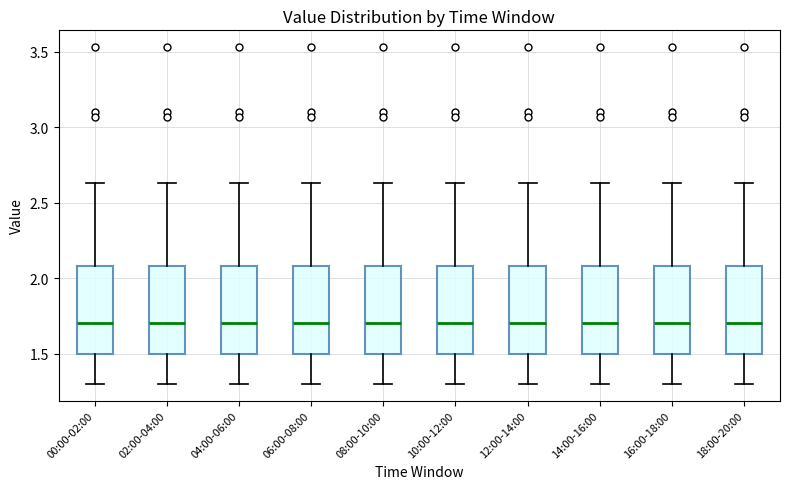

Reading left to right, transcribe this box plot: for each box, give where its median line is, the range the box spans, and where its two whiskers end, as read against the y-axis. The values are not printed on the chart, so give them approximately, as read against the axis.

00:00-02:00: median 1.70, box 1.50 to 2.10, whiskers 1.30 to 2.65
02:00-04:00: median 1.70, box 1.50 to 2.10, whiskers 1.30 to 2.65
04:00-06:00: median 1.70, box 1.50 to 2.10, whiskers 1.30 to 2.65
06:00-08:00: median 1.70, box 1.50 to 2.10, whiskers 1.30 to 2.65
08:00-10:00: median 1.70, box 1.50 to 2.10, whiskers 1.30 to 2.65
10:00-12:00: median 1.70, box 1.50 to 2.10, whiskers 1.30 to 2.65
12:00-14:00: median 1.70, box 1.50 to 2.10, whiskers 1.30 to 2.65
14:00-16:00: median 1.70, box 1.50 to 2.10, whiskers 1.30 to 2.65
16:00-18:00: median 1.70, box 1.50 to 2.10, whiskers 1.30 to 2.65
18:00-20:00: median 1.70, box 1.50 to 2.10, whiskers 1.30 to 2.65